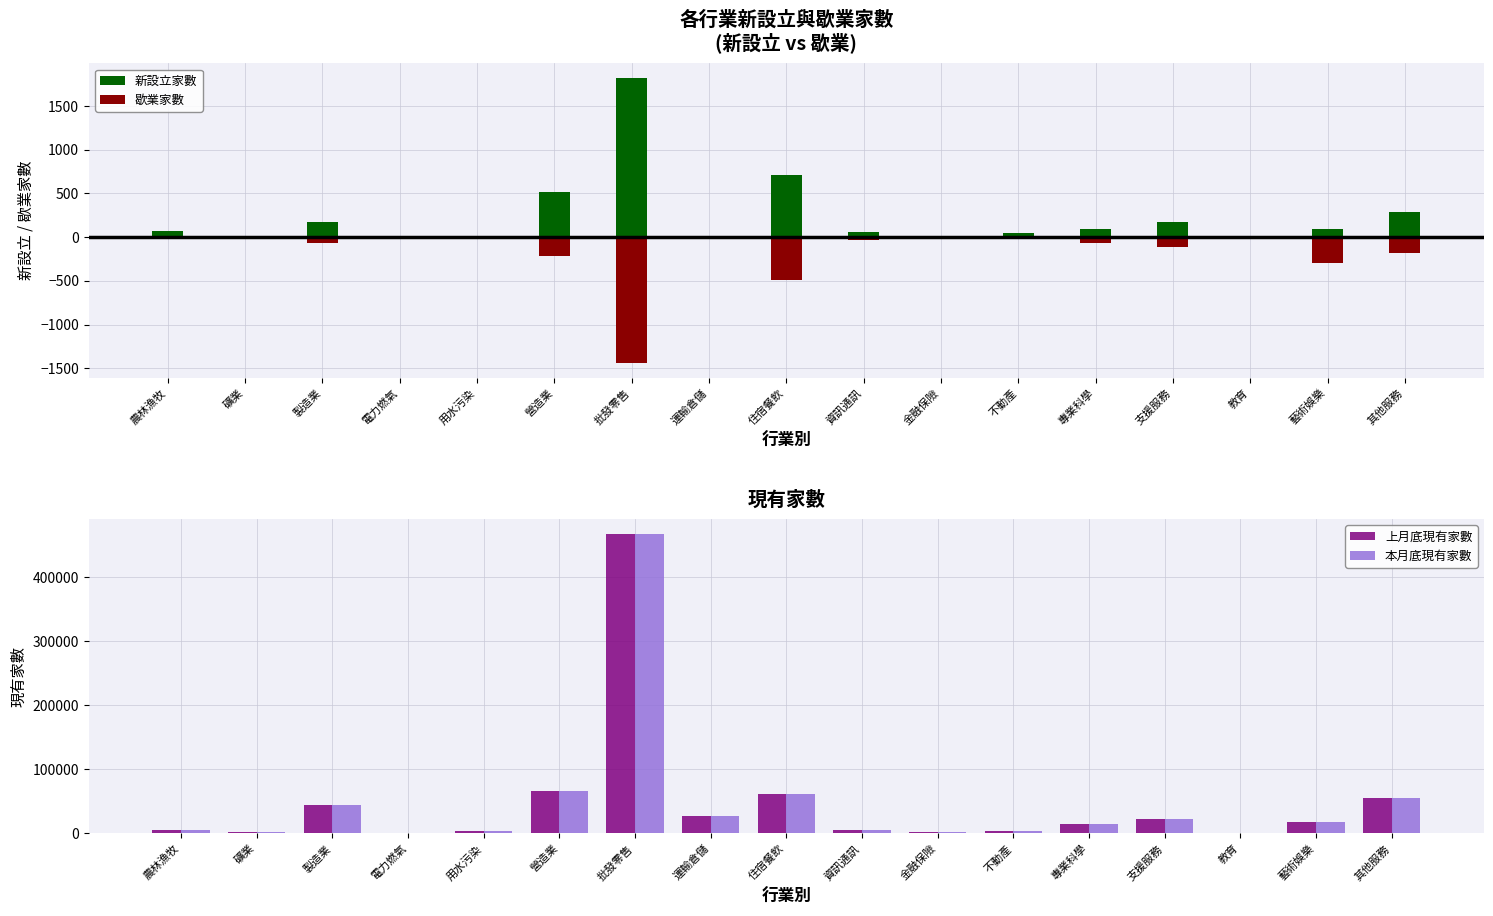

Which series has the largest total across all categories?

本月底現有家數